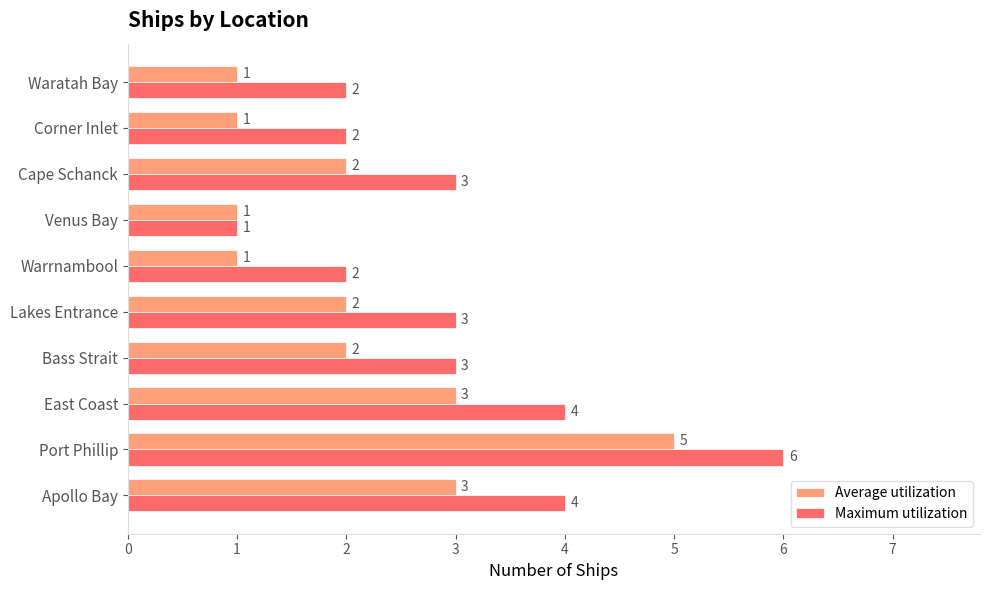

What is the approximate value of Average utilization at Apollo Bay?

3